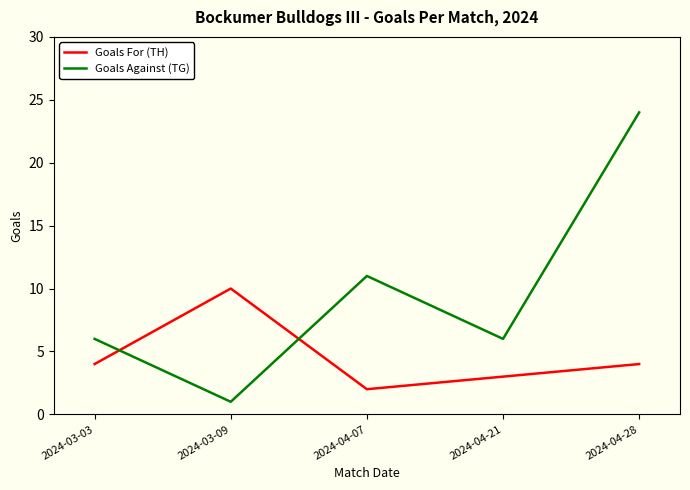

Between 2024-03-09 and 2024-04-07, which series saw the biggest shift?

Goals Against (TG)